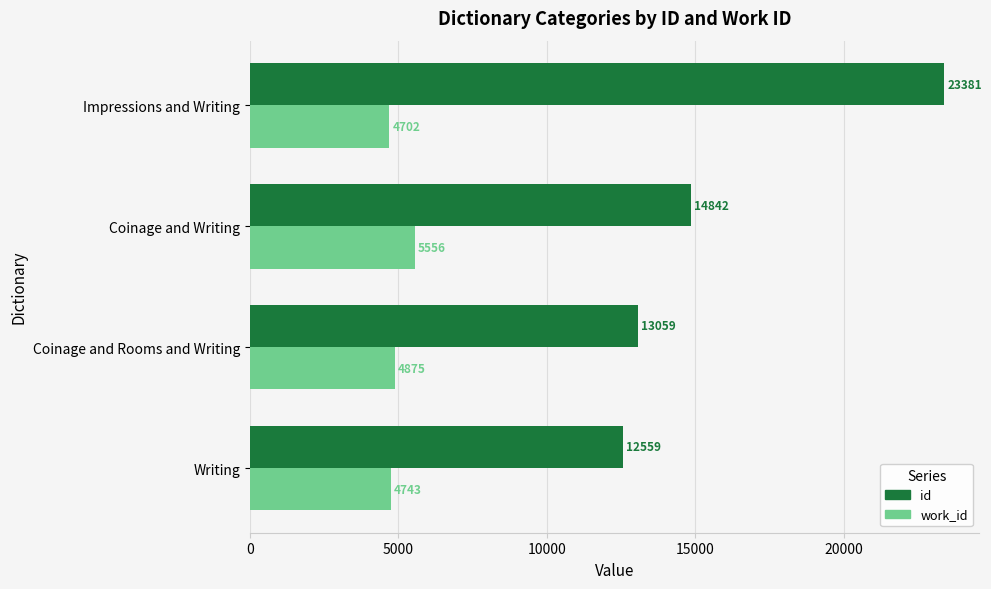

Which label corresponds to the smallest value in the chart?

Impressions and Writing